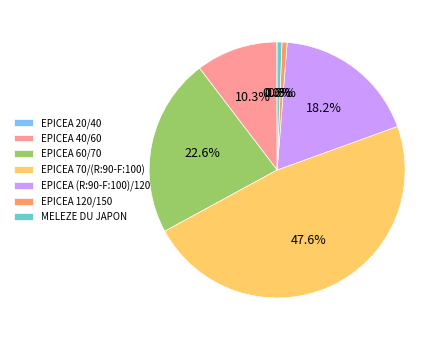

What is the largest slice in the pie chart?

EPICEA 70/(R:90-F:100)